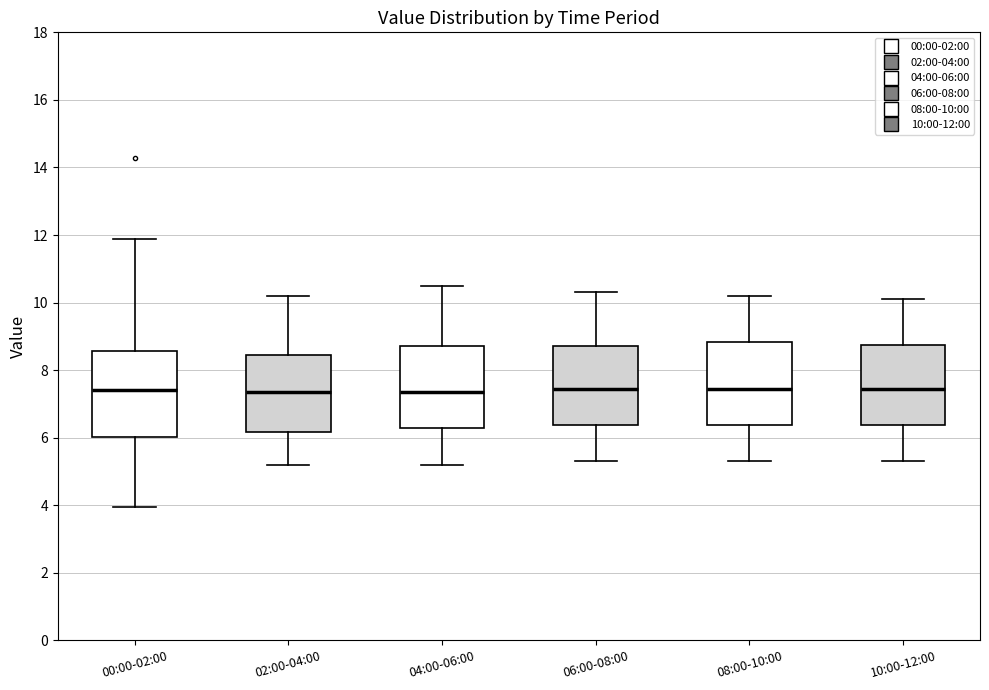

Reading left to right, transcribe this box plot: for each box, give where its median line is, the range the box spans, and where its two whiskers end, as read against the y-axis. The values are not printed on the chart, so give them approximately, as read against the axis.

00:00-02:00: median 7.4, box 6.0 to 8.6, whiskers 4.0 to 11.8
02:00-04:00: median 7.4, box 6.2 to 8.4, whiskers 5.2 to 10.2
04:00-06:00: median 7.4, box 6.2 to 8.8, whiskers 5.2 to 10.6
06:00-08:00: median 7.4, box 6.4 to 8.8, whiskers 5.4 to 10.4
08:00-10:00: median 7.4, box 6.4 to 8.8, whiskers 5.4 to 10.2
10:00-12:00: median 7.4, box 6.4 to 8.8, whiskers 5.4 to 10.2